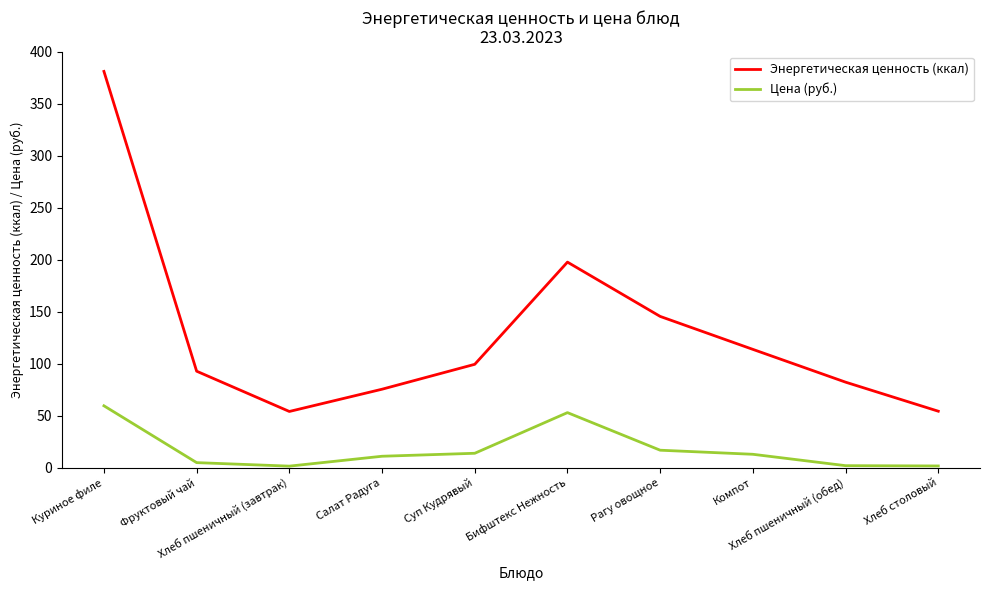

True or false: Энергетическая ценность (ккал) and Цена (руб.) intersect in this chart.

False